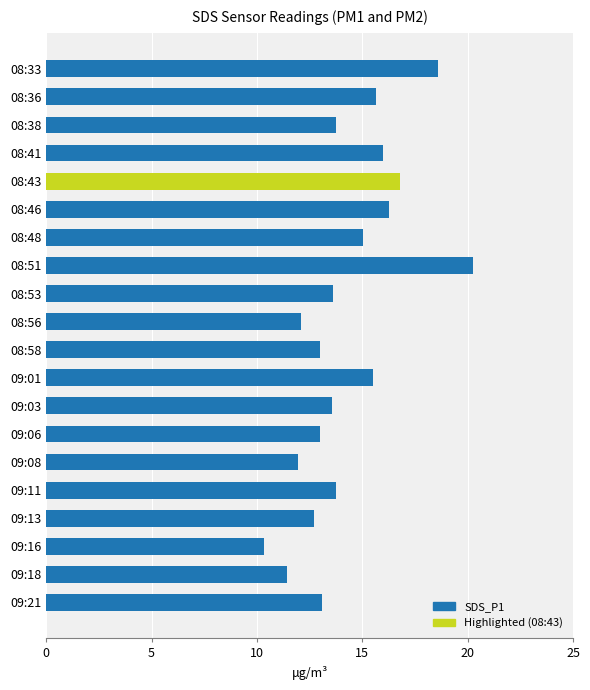

Which category has the lowest value across all series?

09:16